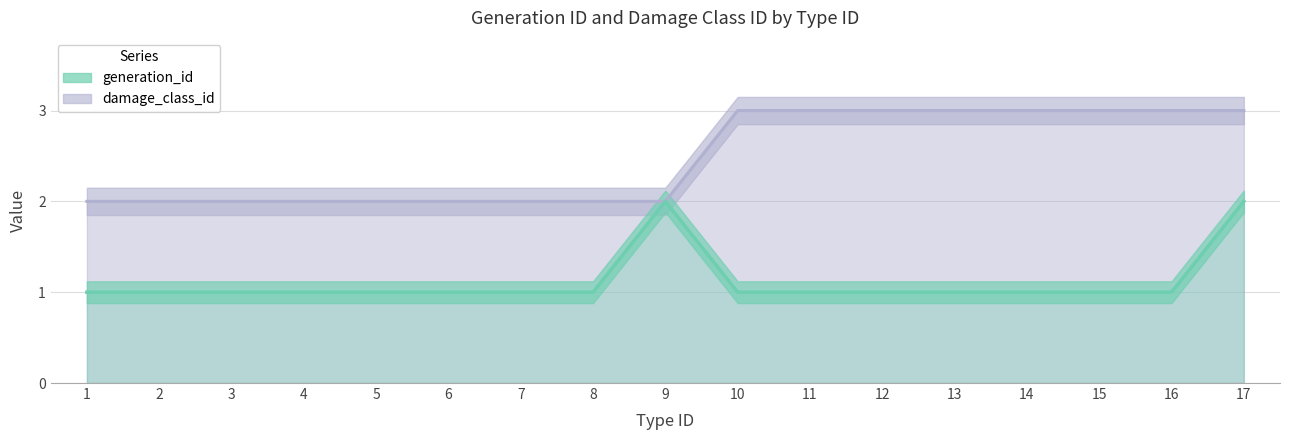

What is the sum of all generation_id values?

19